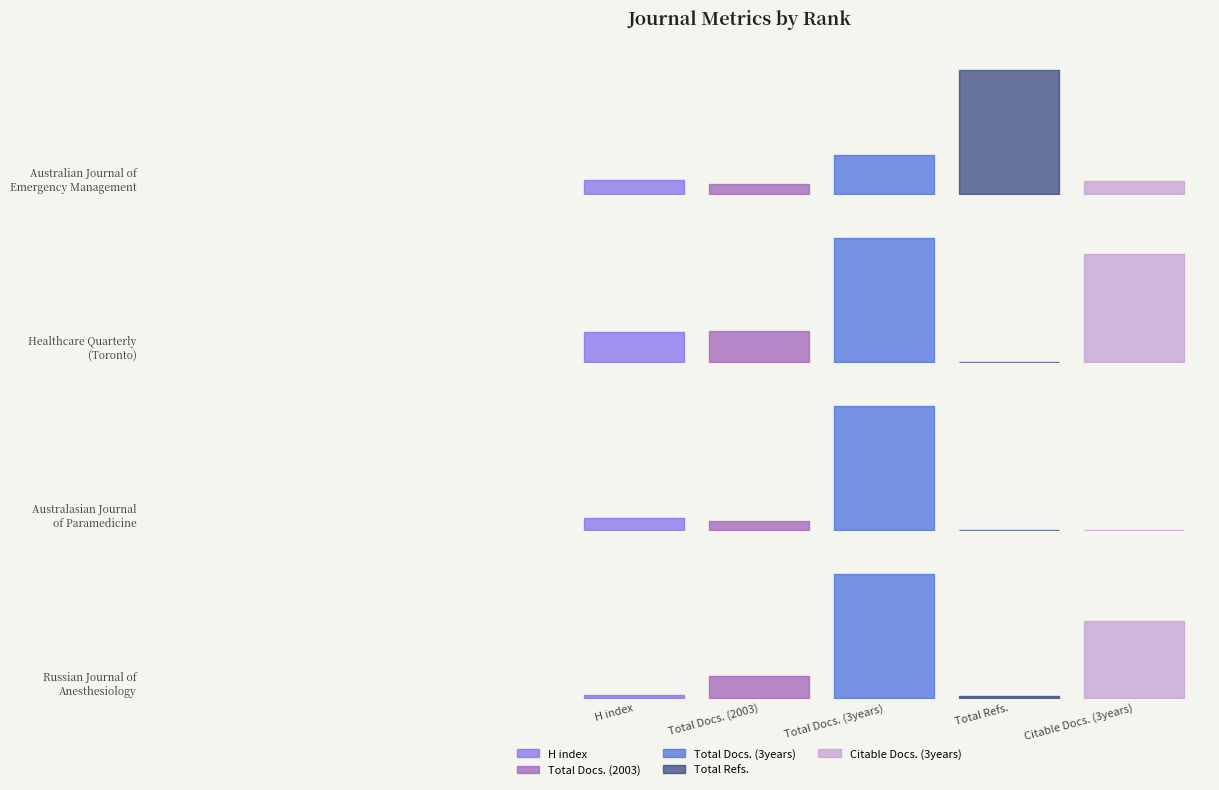

Where is the first local maximum for H index?

Healthcare Quarterly
(Toronto)